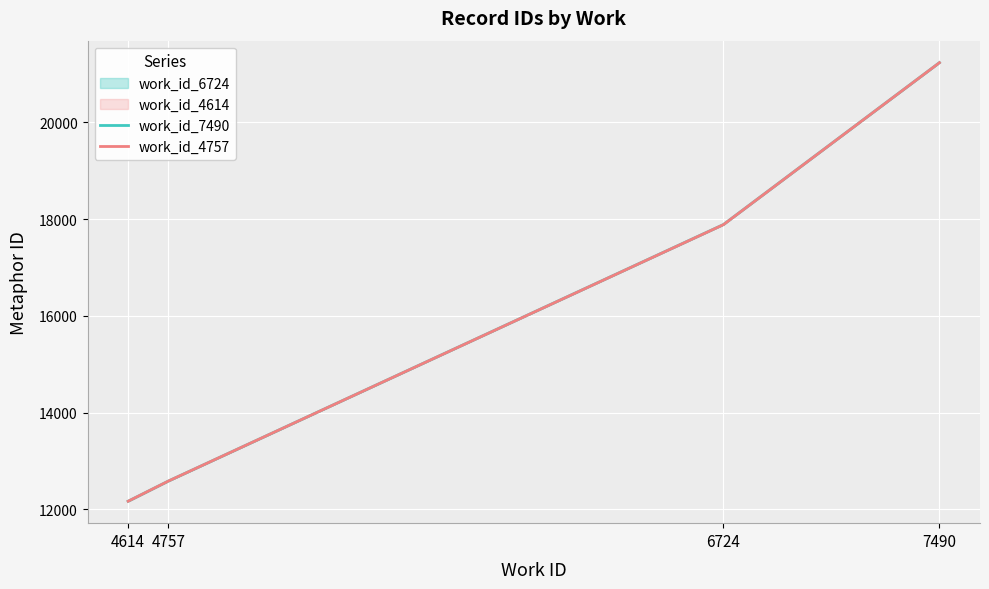

Does the chart display data point markers on the line(s)?

No